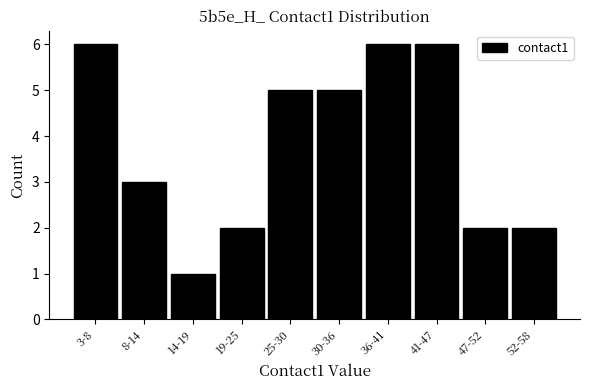

Reading left to right, what are all the values shown in this chart?

6	3	1	2	5	5	6	6	2	2